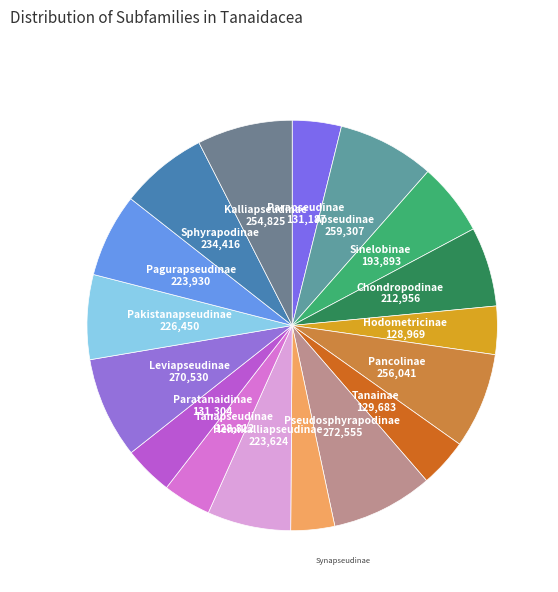

Count the number of slices in the pie.

17